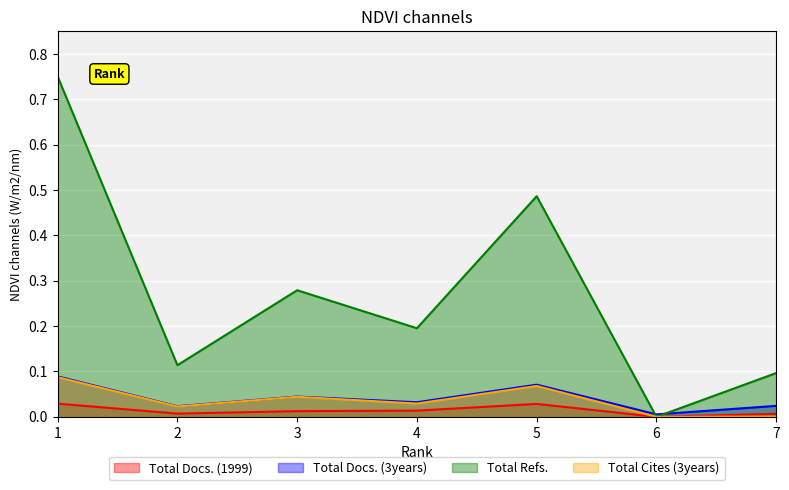

What is the total value across all series at 5?

0.7